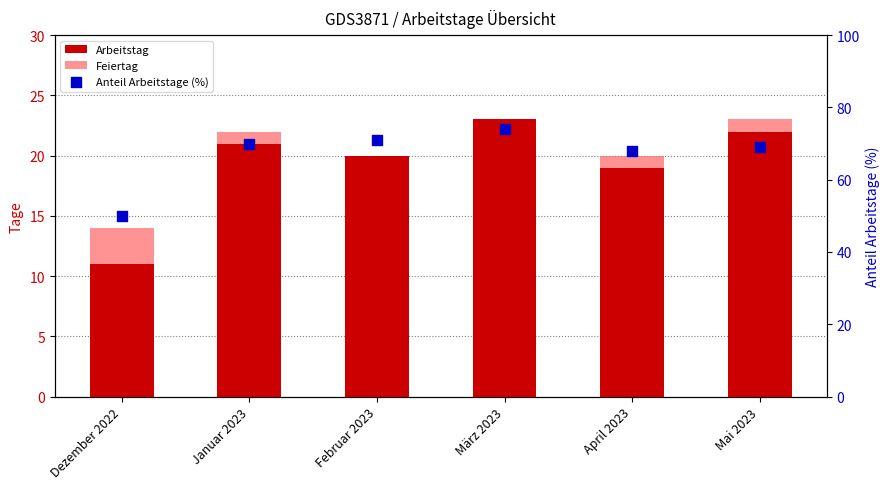

Which series has the largest total across all categories?

Anteil Arbeitstage (%)